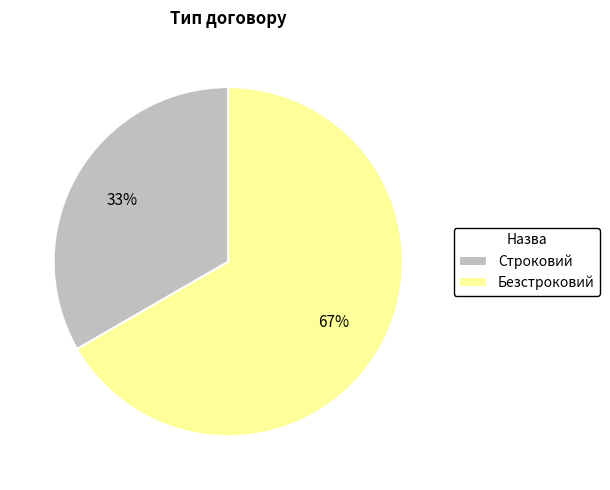

What is the ratio of the value at Строковий to the value at Безстроковий?

0.5